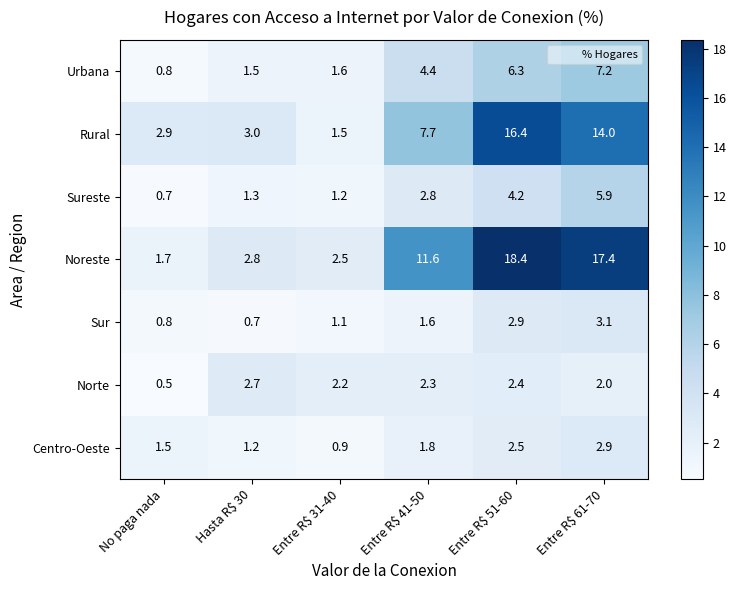

How many distinct data groups are displayed?

7